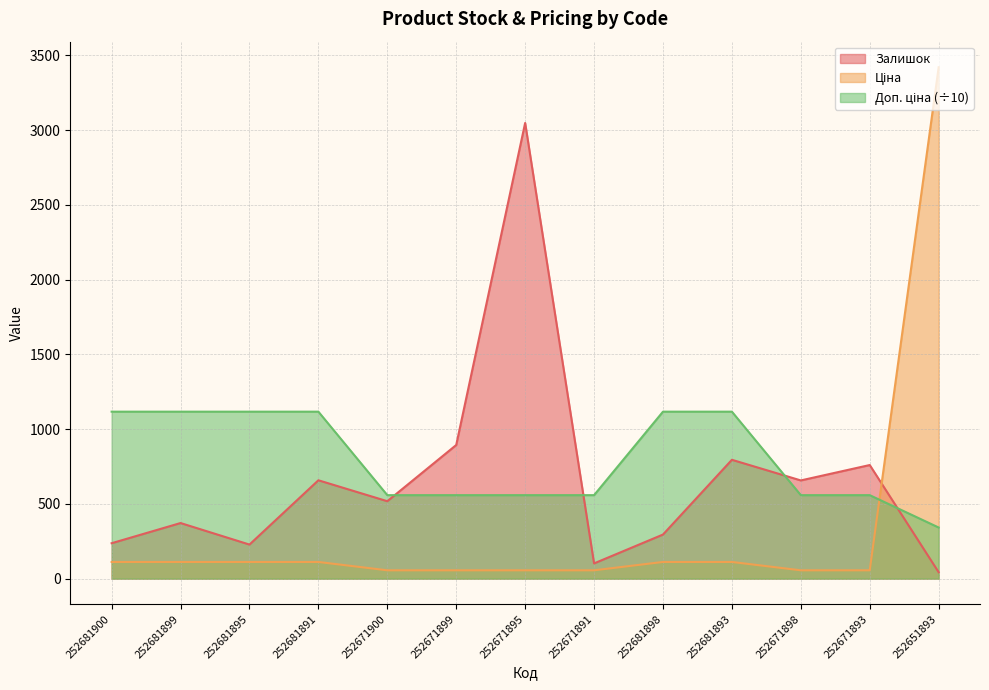

What is the label of the 2nd point from the right?

252671893